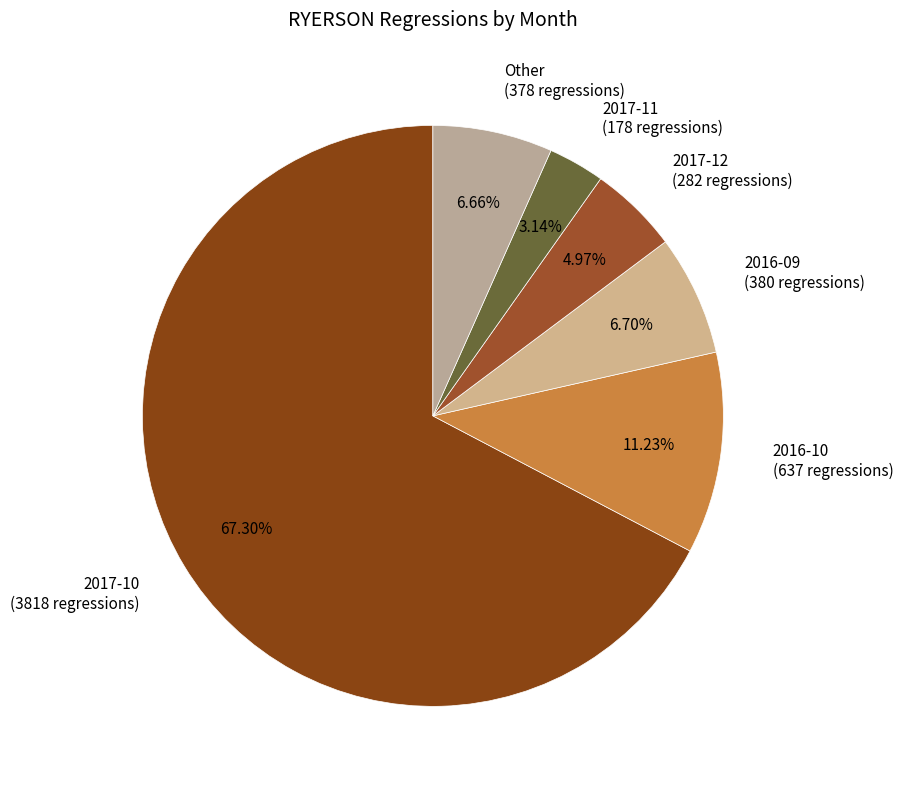

Does any single category account for the majority?

Yes